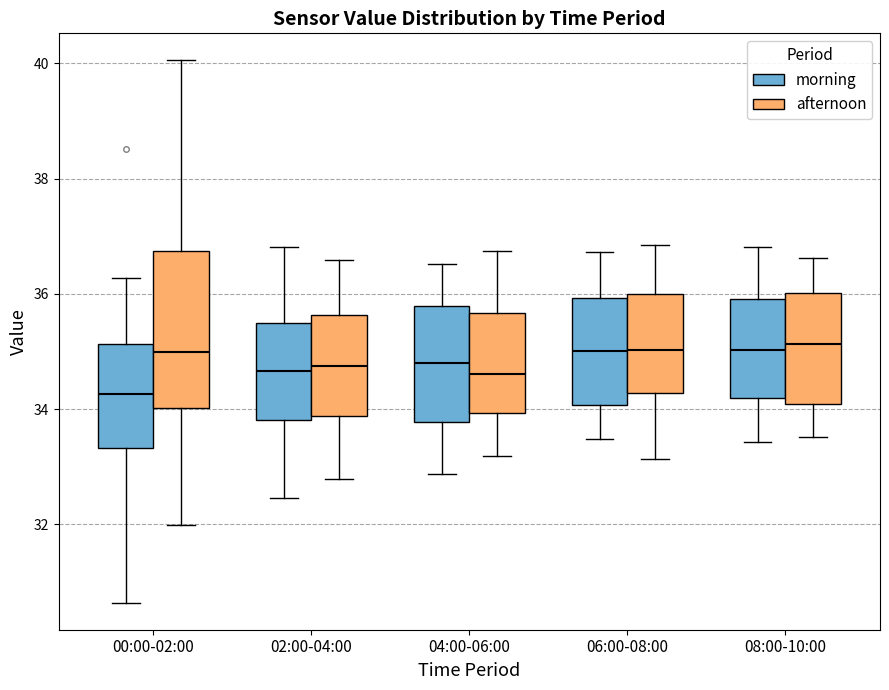

Reading left to right, read every box against the y-axis: the position of its median line, the range the box covers, and the ends of its whiskers. The values are not printed on the chart, so give them approximately, as read against the axis.

00:00-02:00 (morning): median 34.2, box 33.4 to 35.2, whiskers 30.6 to 36.2
00:00-02:00 (afternoon): median 35.0, box 34.0 to 36.8, whiskers 32.0 to 40.0
02:00-04:00 (morning): median 34.6, box 33.8 to 35.4, whiskers 32.4 to 36.8
02:00-04:00 (afternoon): median 34.8, box 33.8 to 35.6, whiskers 32.8 to 36.6
04:00-06:00 (morning): median 34.8, box 33.8 to 35.8, whiskers 32.8 to 36.6
04:00-06:00 (afternoon): median 34.6, box 34.0 to 35.6, whiskers 33.2 to 36.8
06:00-08:00 (morning): median 35.0, box 34.0 to 36.0, whiskers 33.4 to 36.8
06:00-08:00 (afternoon): median 35.0, box 34.2 to 36.0, whiskers 33.2 to 36.8
08:00-10:00 (morning): median 35.0, box 34.2 to 36.0, whiskers 33.4 to 36.8
08:00-10:00 (afternoon): median 35.2, box 34.0 to 36.0, whiskers 33.6 to 36.6